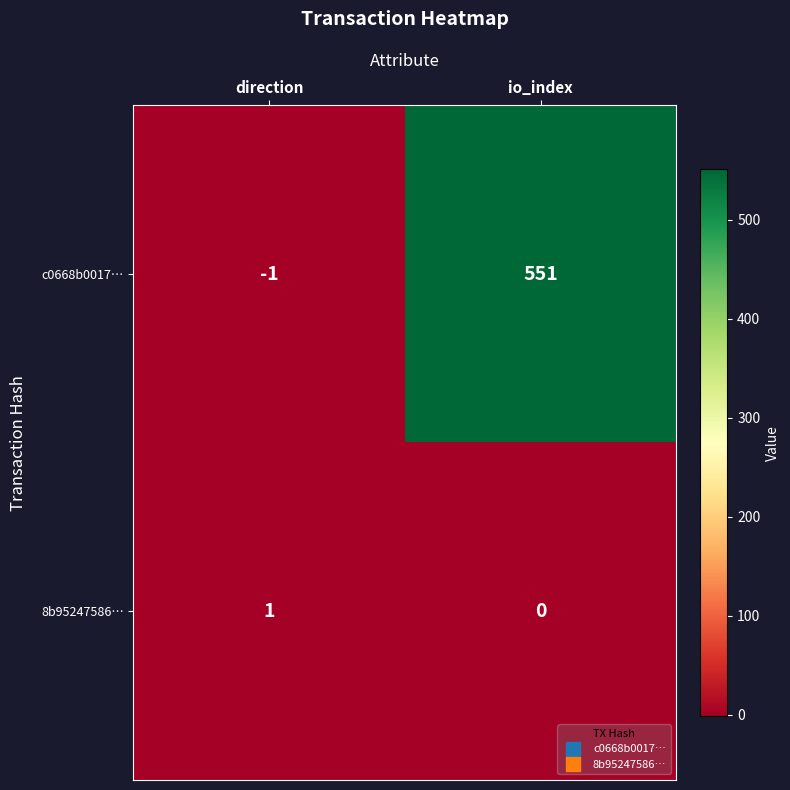

How many values in the c0668b0017… series are below 551?

1